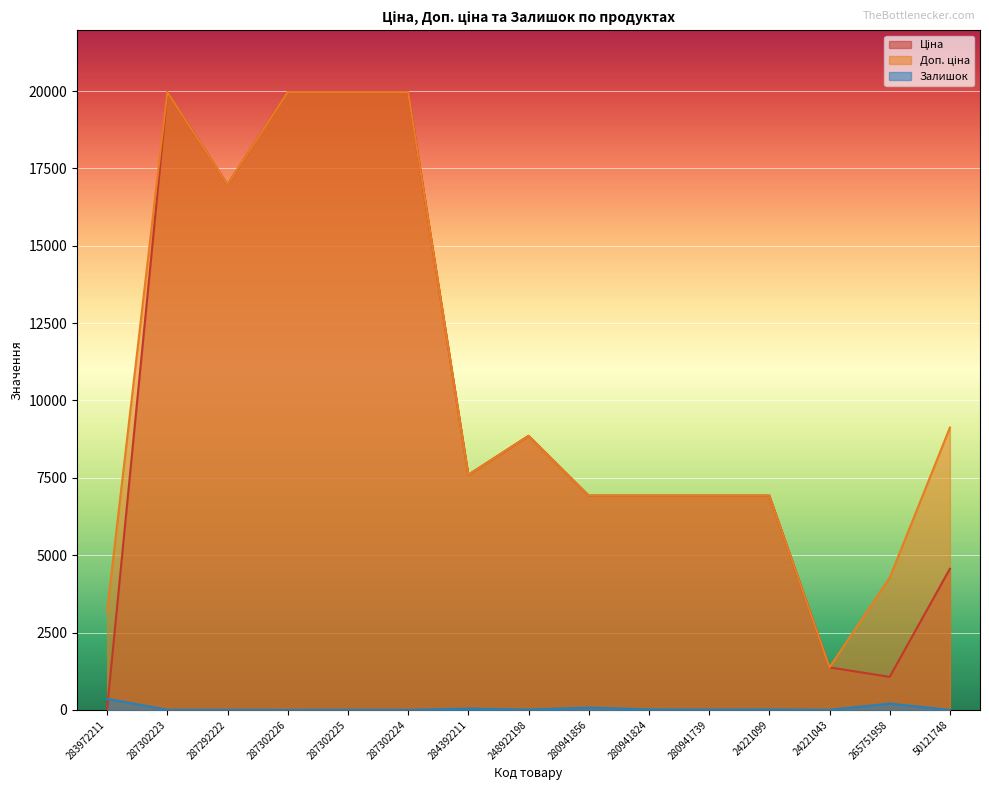

How many series are shown in this chart?

3